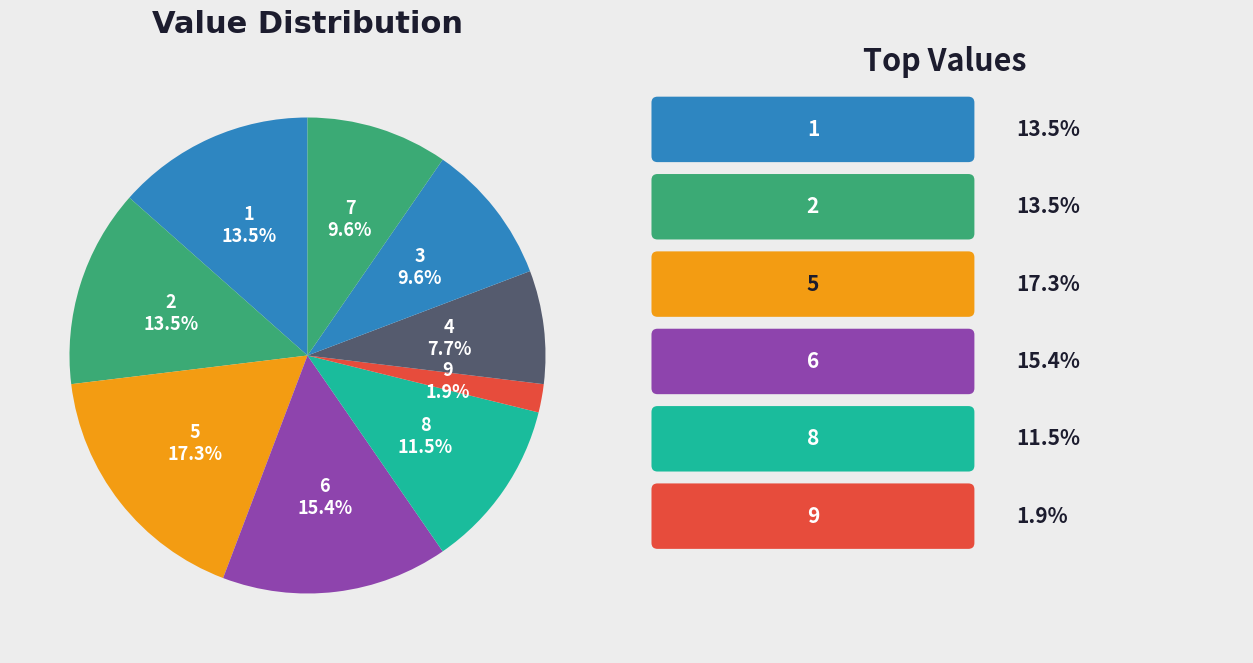

Is there a majority slice in this chart?

No